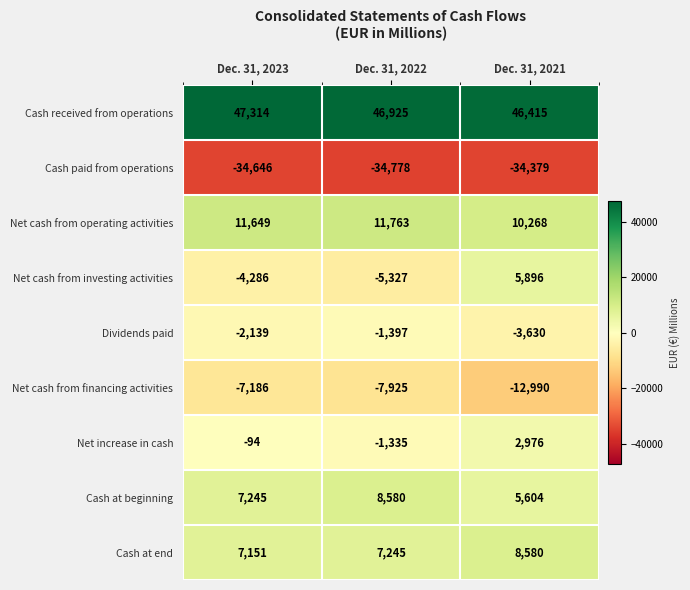

What is the spread (max minus min) of values at Dec. 31, 2021?

80794